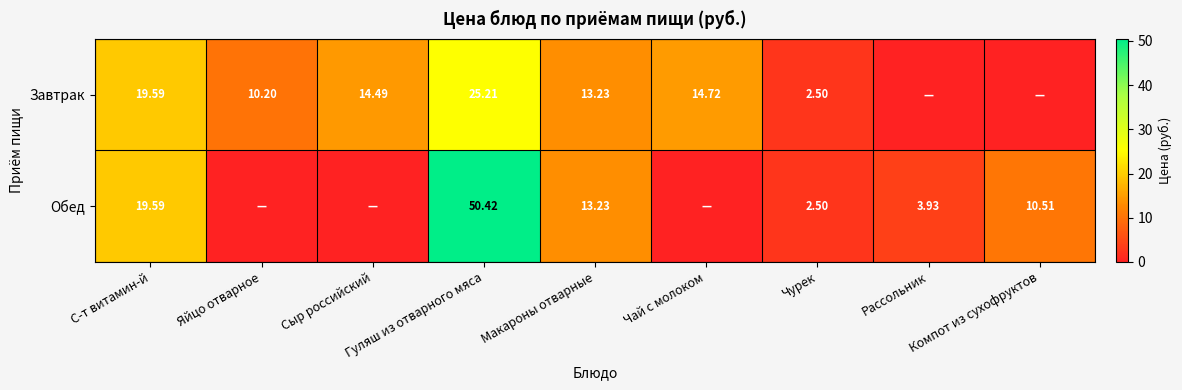

At Макароны отварные, list the series in order from largest to smallest.

Завтрак, Обед